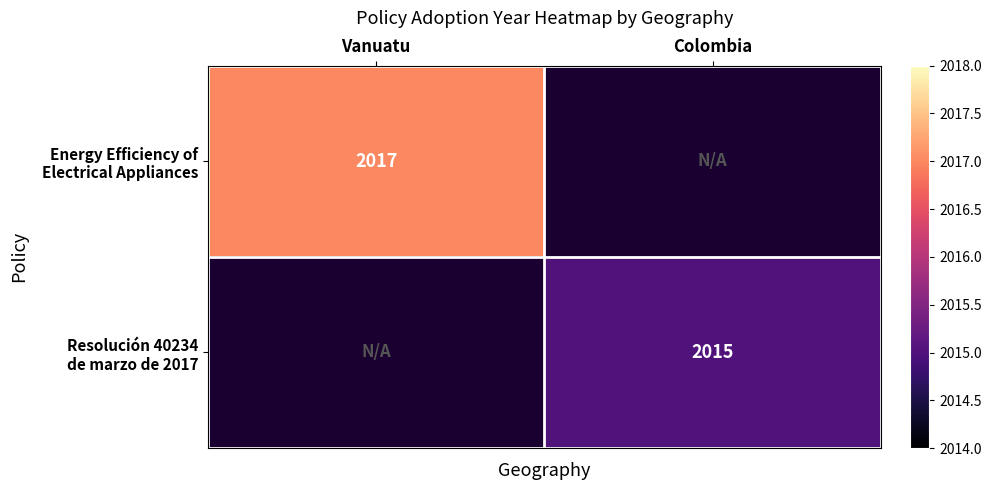

How many positive values does the Resolución 40234 de marzo de 2017 series have?

1